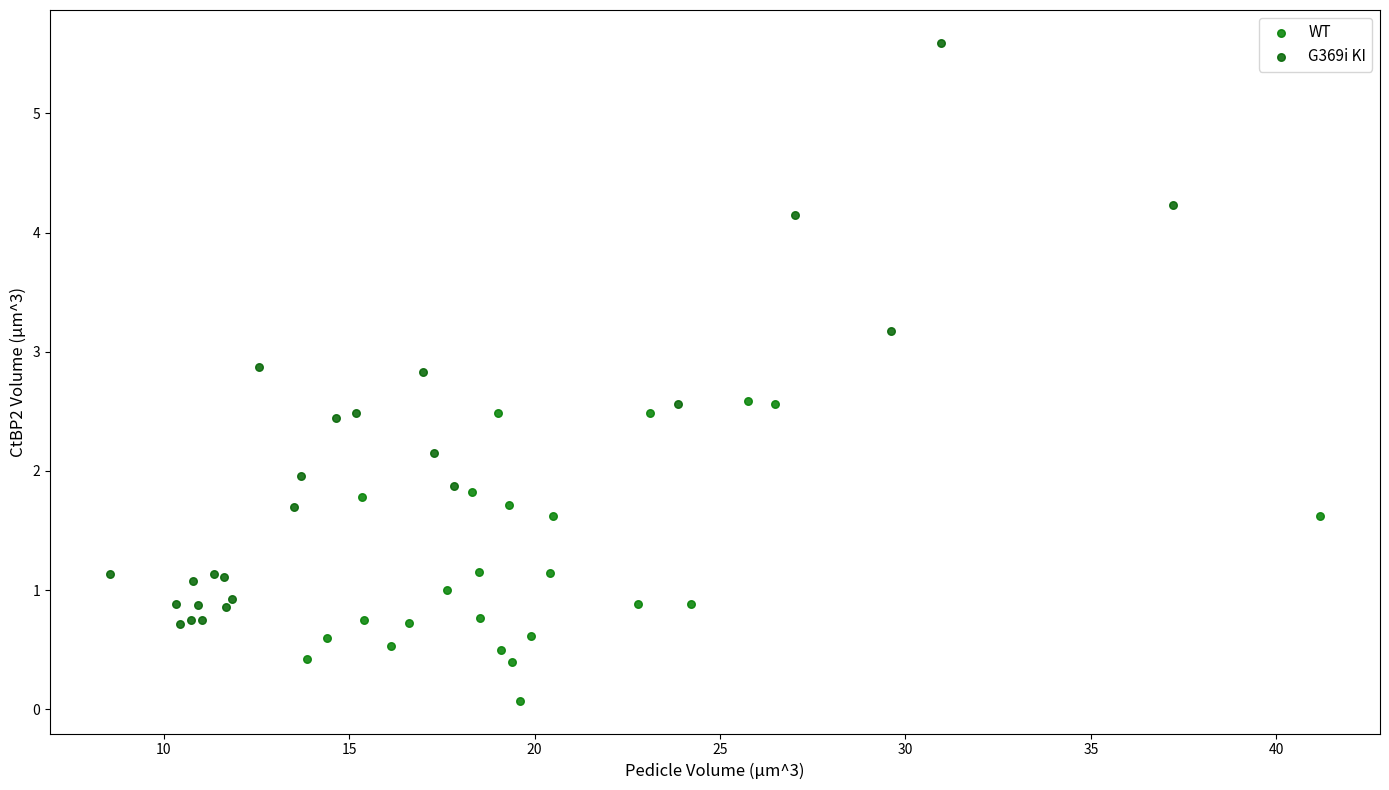

Which series reaches the maximum Y coordinate?

G369i KI